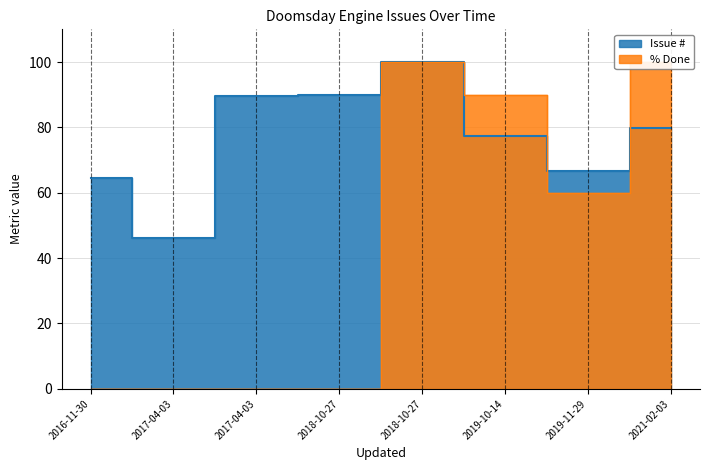

The Issue # series shows 77.4 at 2019-10-14. True or false?

True